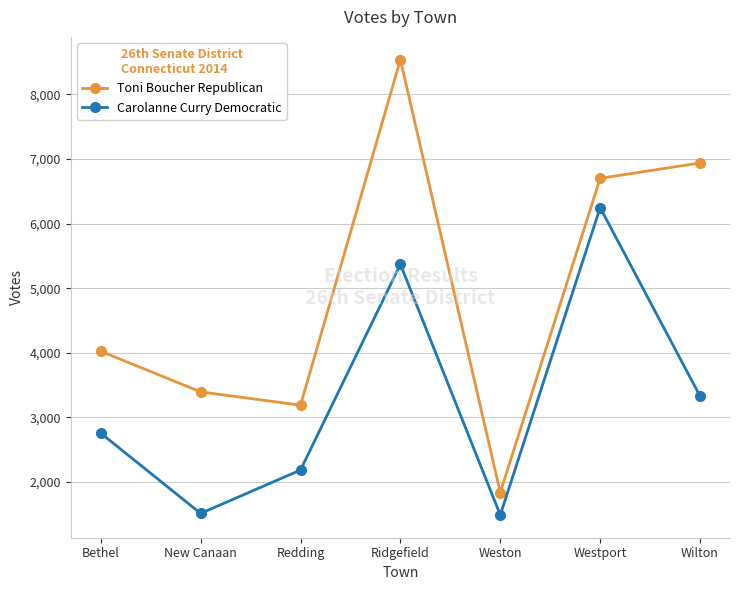

At which category does the chart reach its peak across all series?

Ridgefield